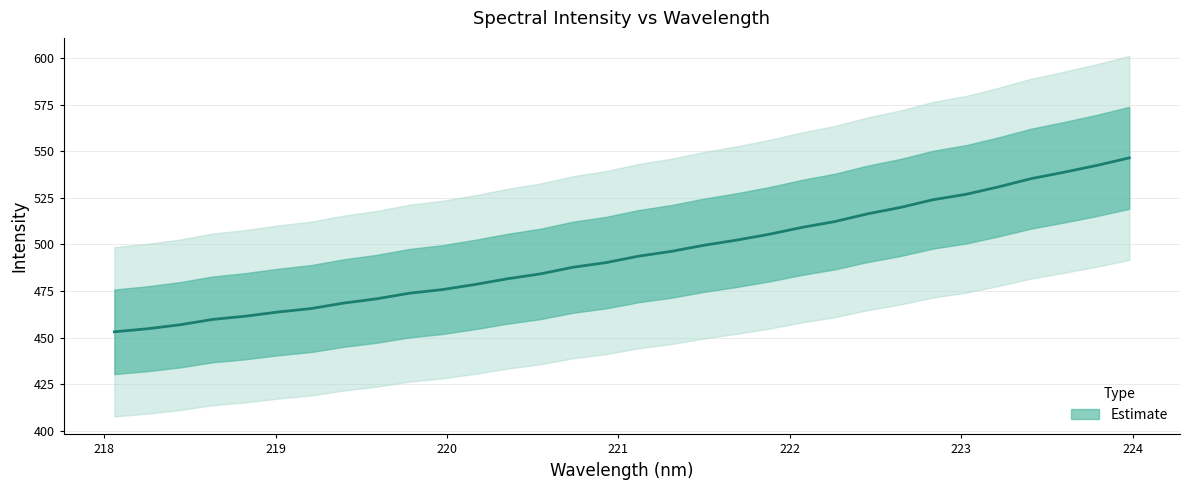

What is the value of the 12th point from the left?

478.5